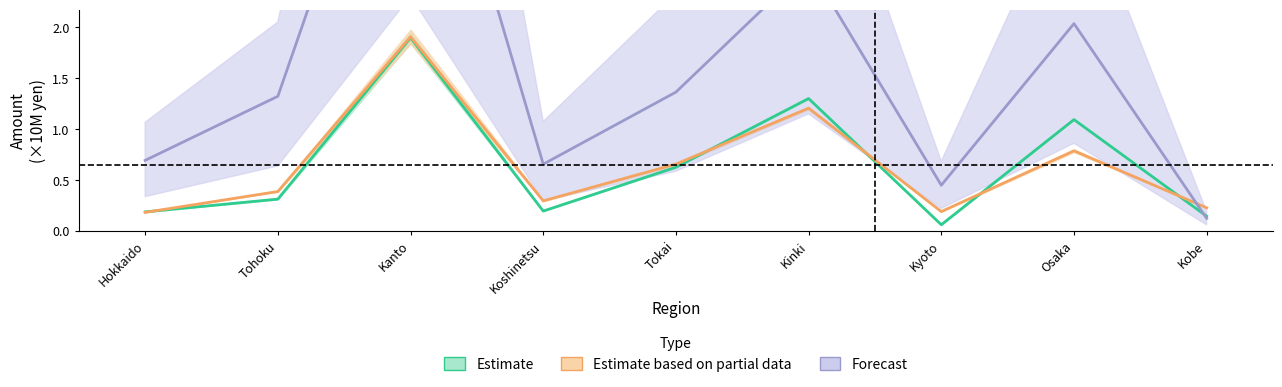

Where does the Forecast series first go above 1?

Tohoku